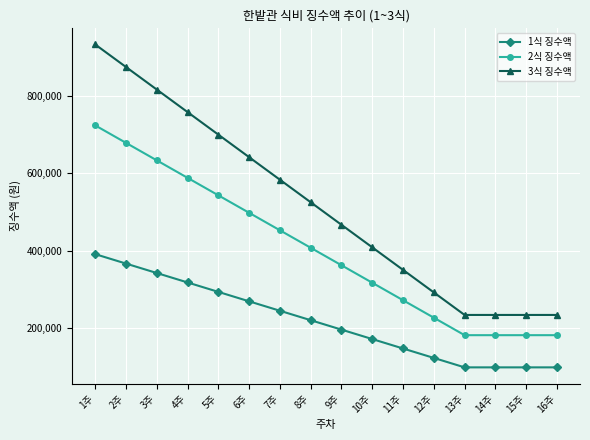

The 1식 징수액 series shows 97740 at 15주. True or false?

True